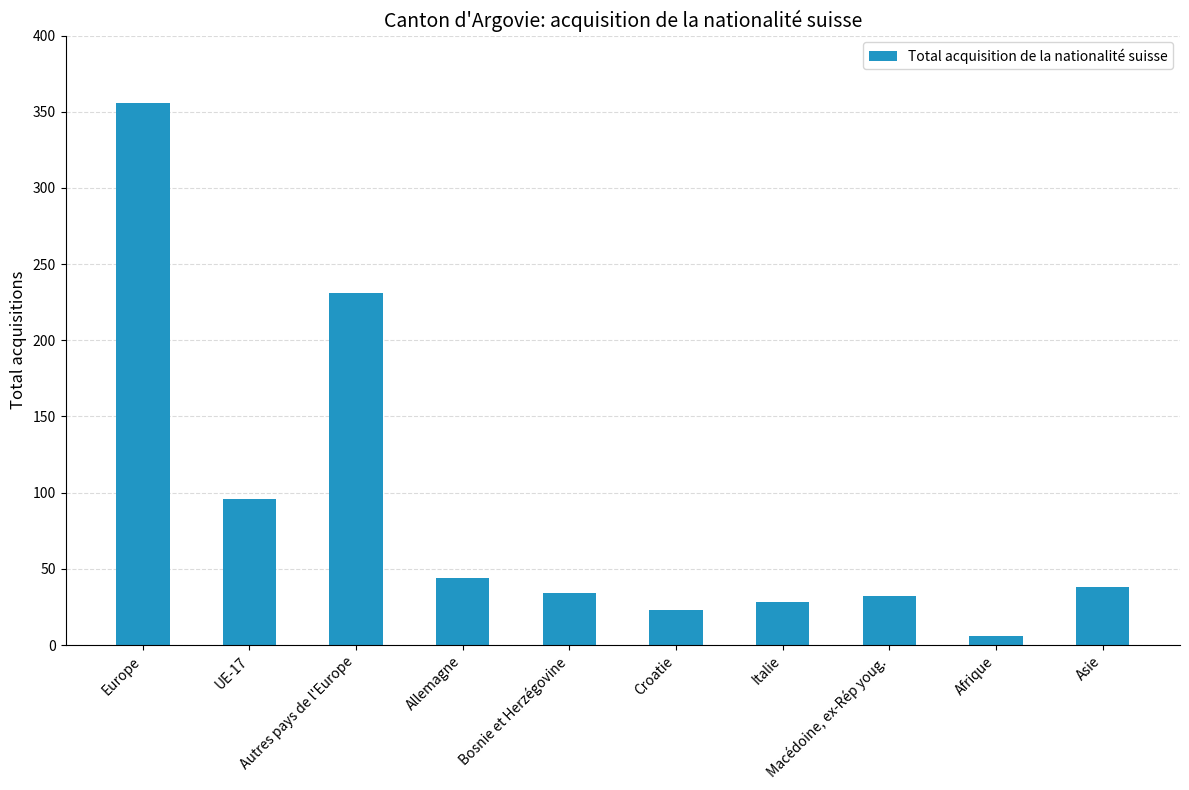

True or false: the data shows 16 at Italie.

False